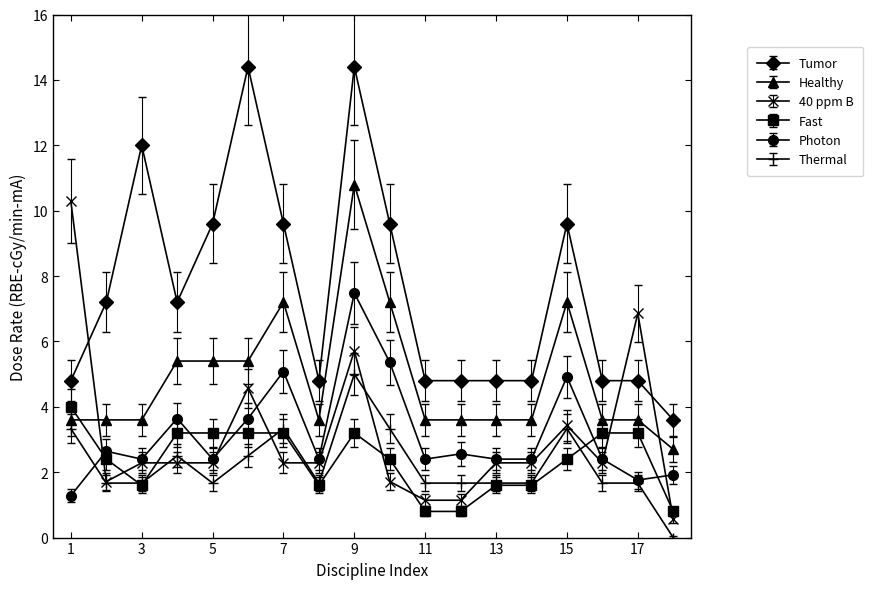

Which series has the largest total across all categories?

Tumor